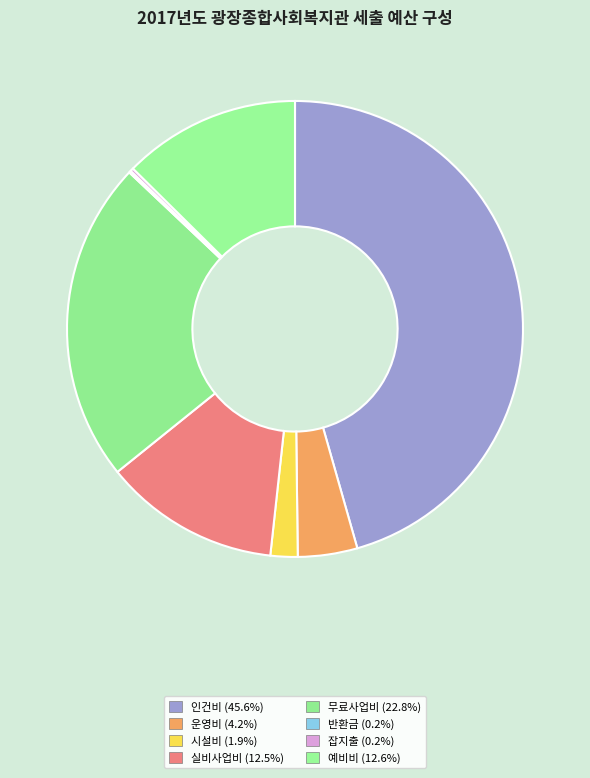

Combined, do 운영비 and 예비비 account for over 50%?

No